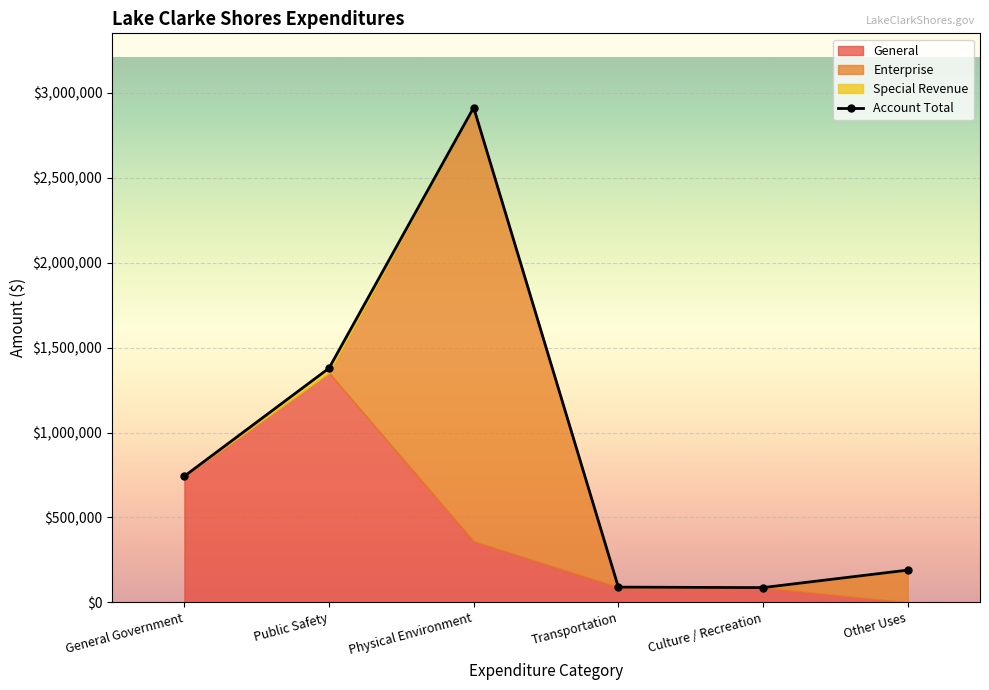

What is the label of the 7th point from the right?

General Government